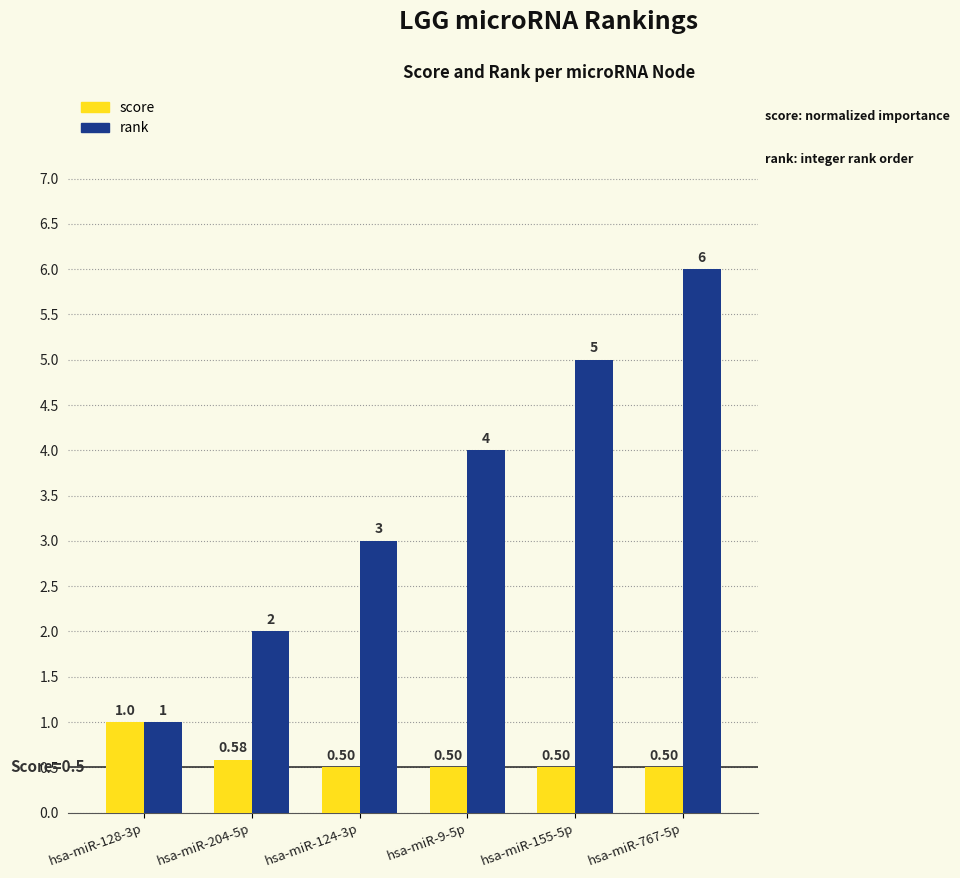

Rank the series at hsa-miR-155-5p from lowest to highest value.

score, rank